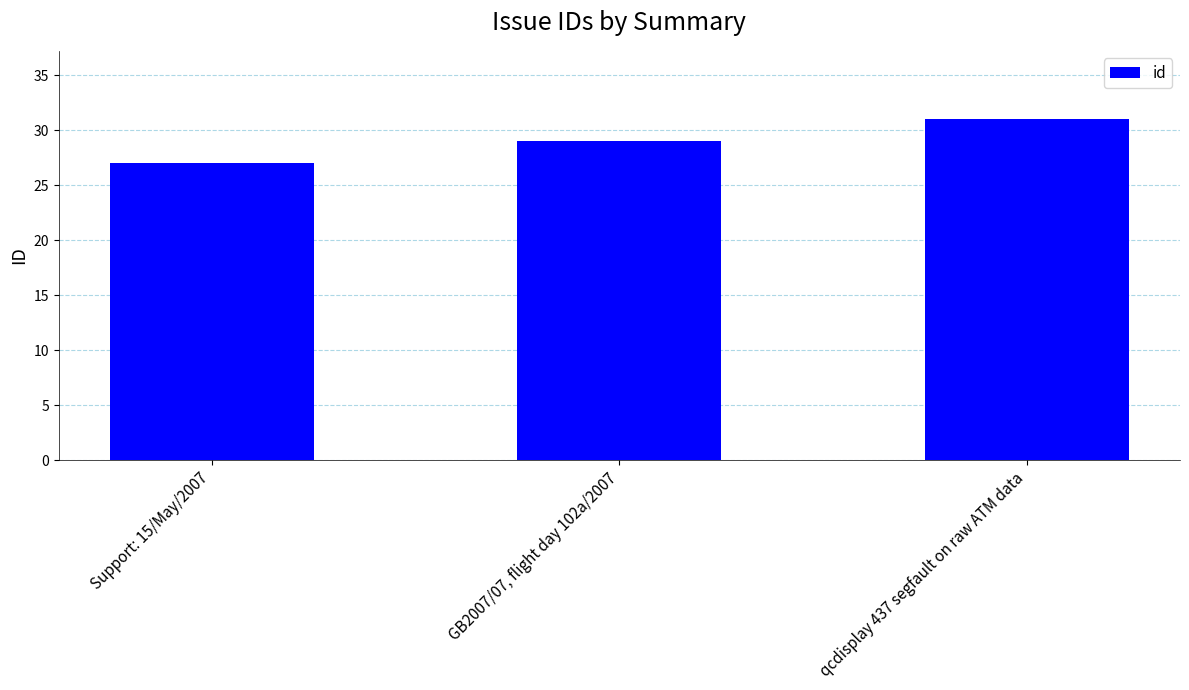

What is the approximate value at GB2007/07, flight day 102a/2007?

29